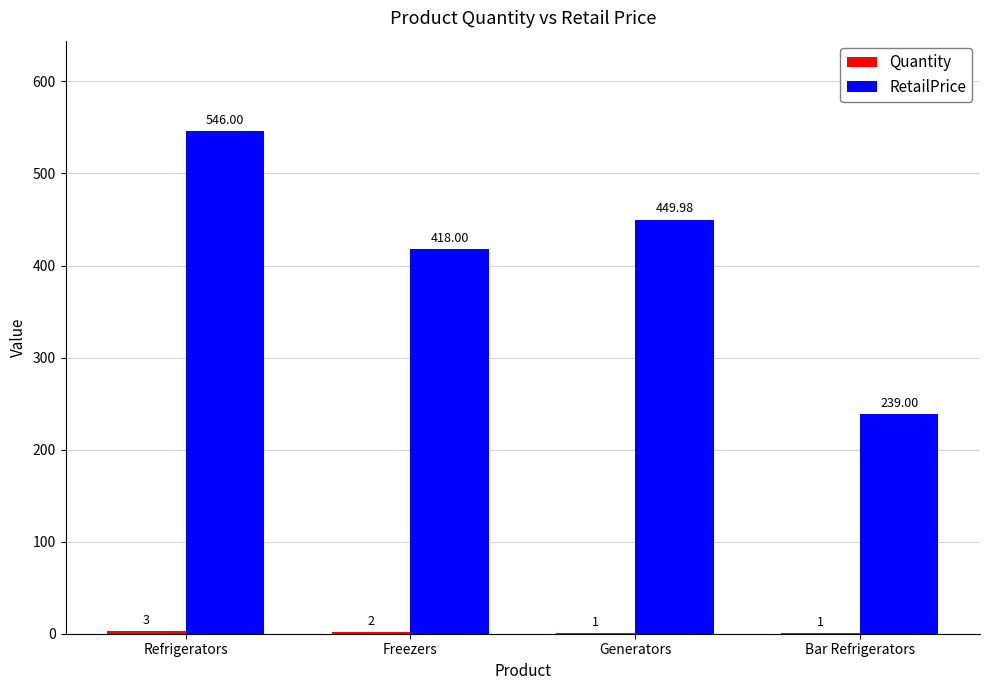

Are the bars grouped side by side (vs. stacked)?

Yes